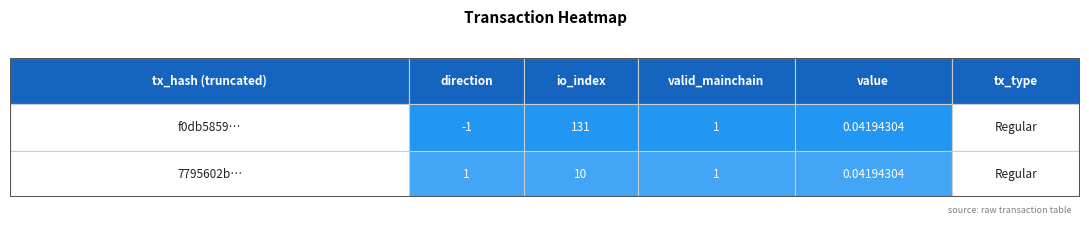

At which category is the sum across all series the highest?

io_index